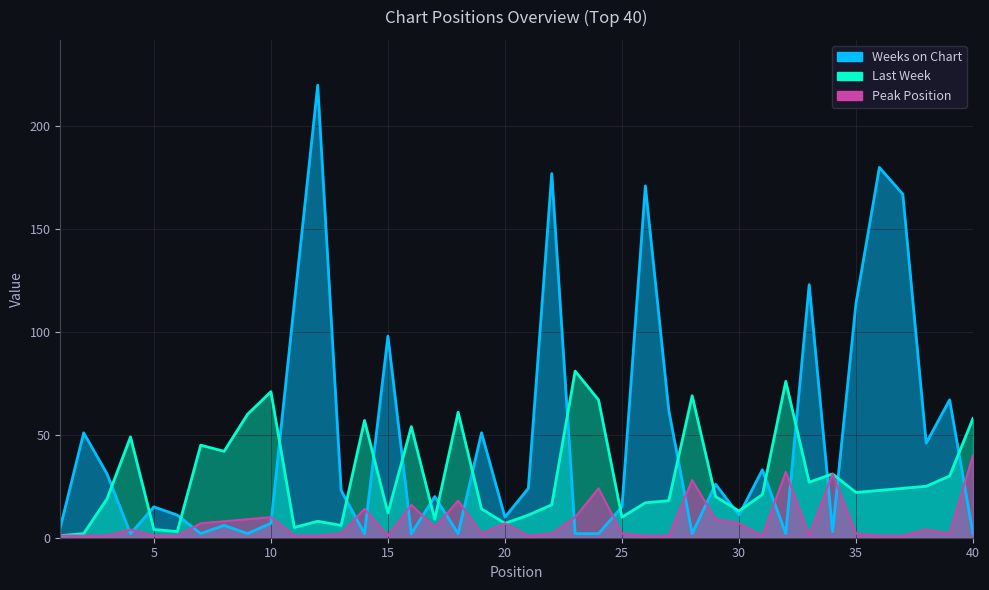

What are all the series names shown in the legend?

Last Week, Weeks on Chart, Peak Position